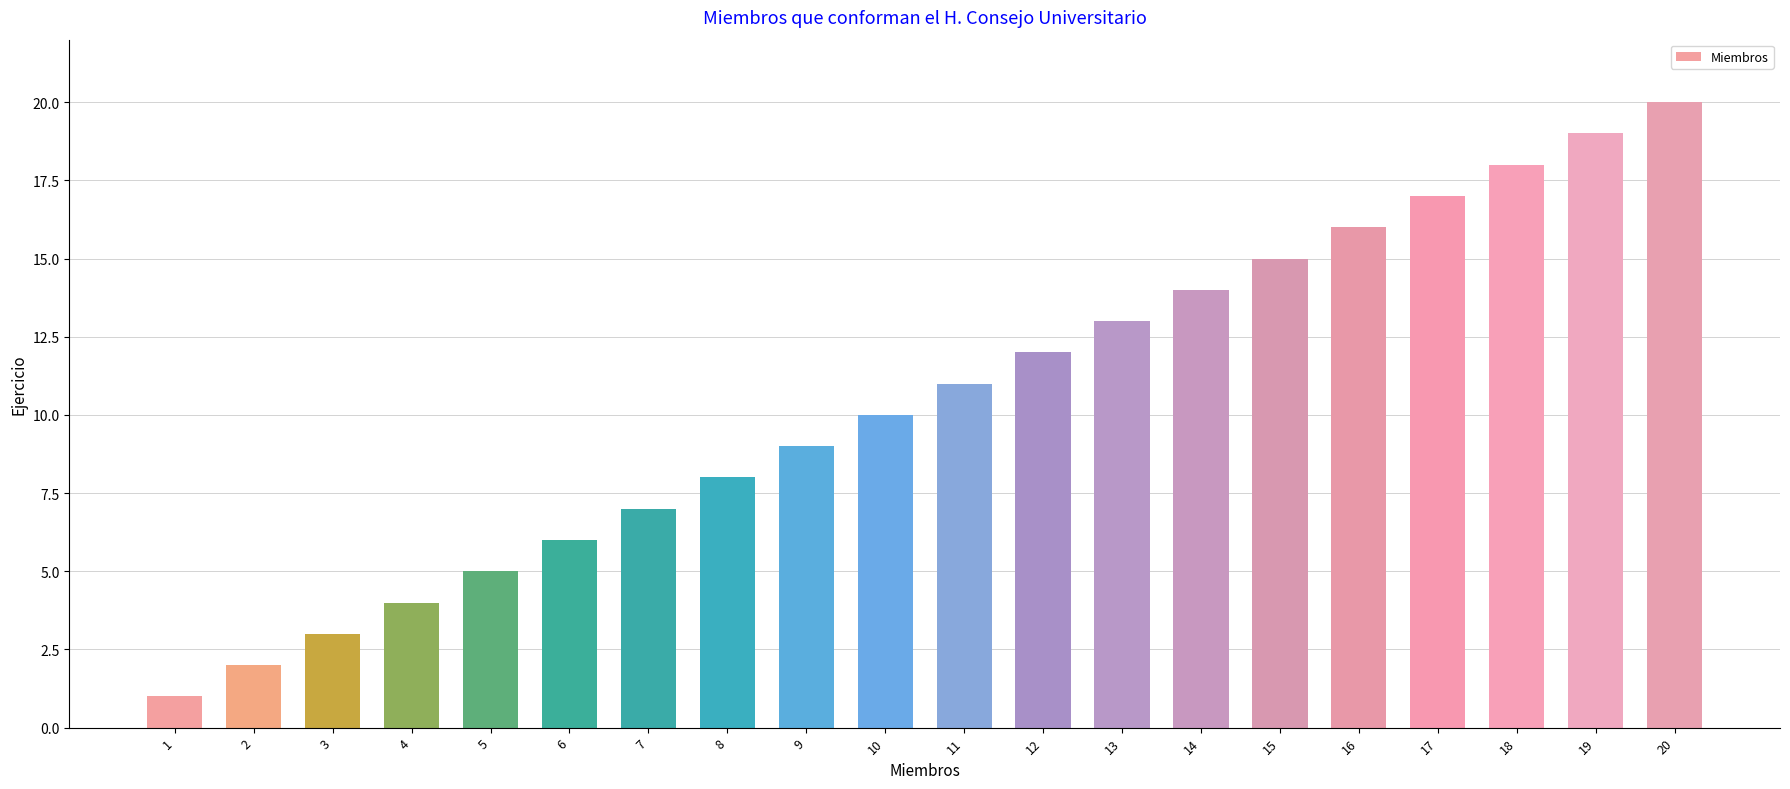

What is the change in value from 4 to 14?

+10